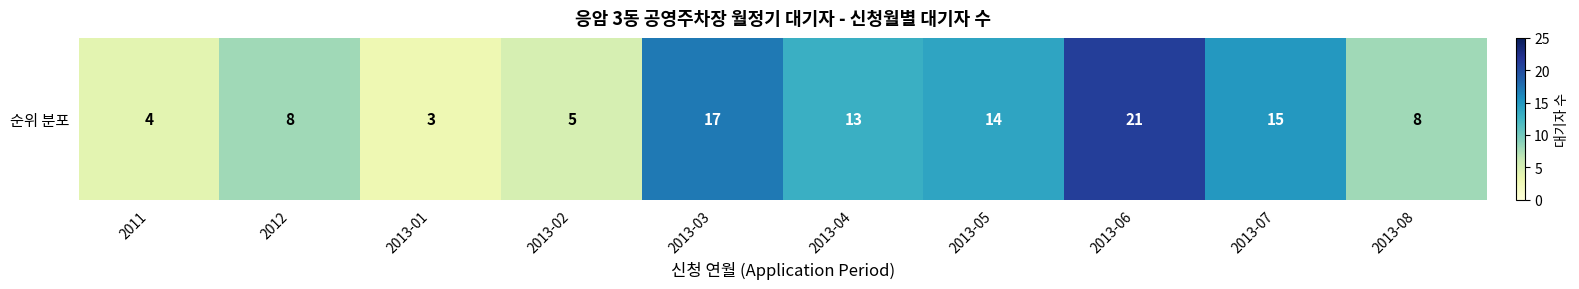

Reading left to right, extract all data points from this chart.

4	8	3	5	17	13	14	21	15	8